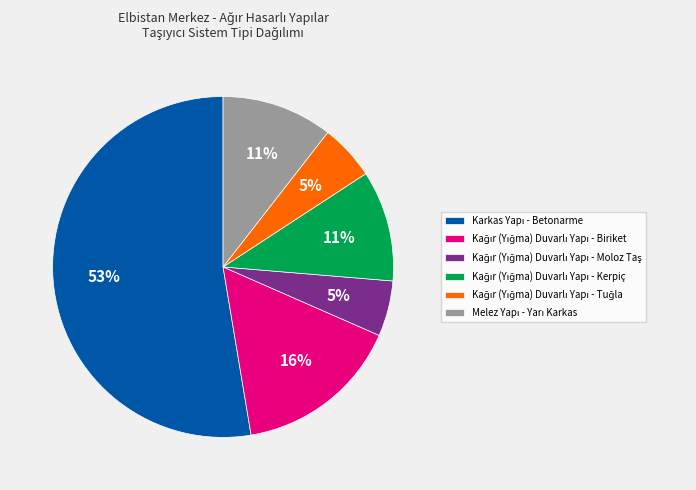

To the nearest percent, what is the average slice percentage?

17%